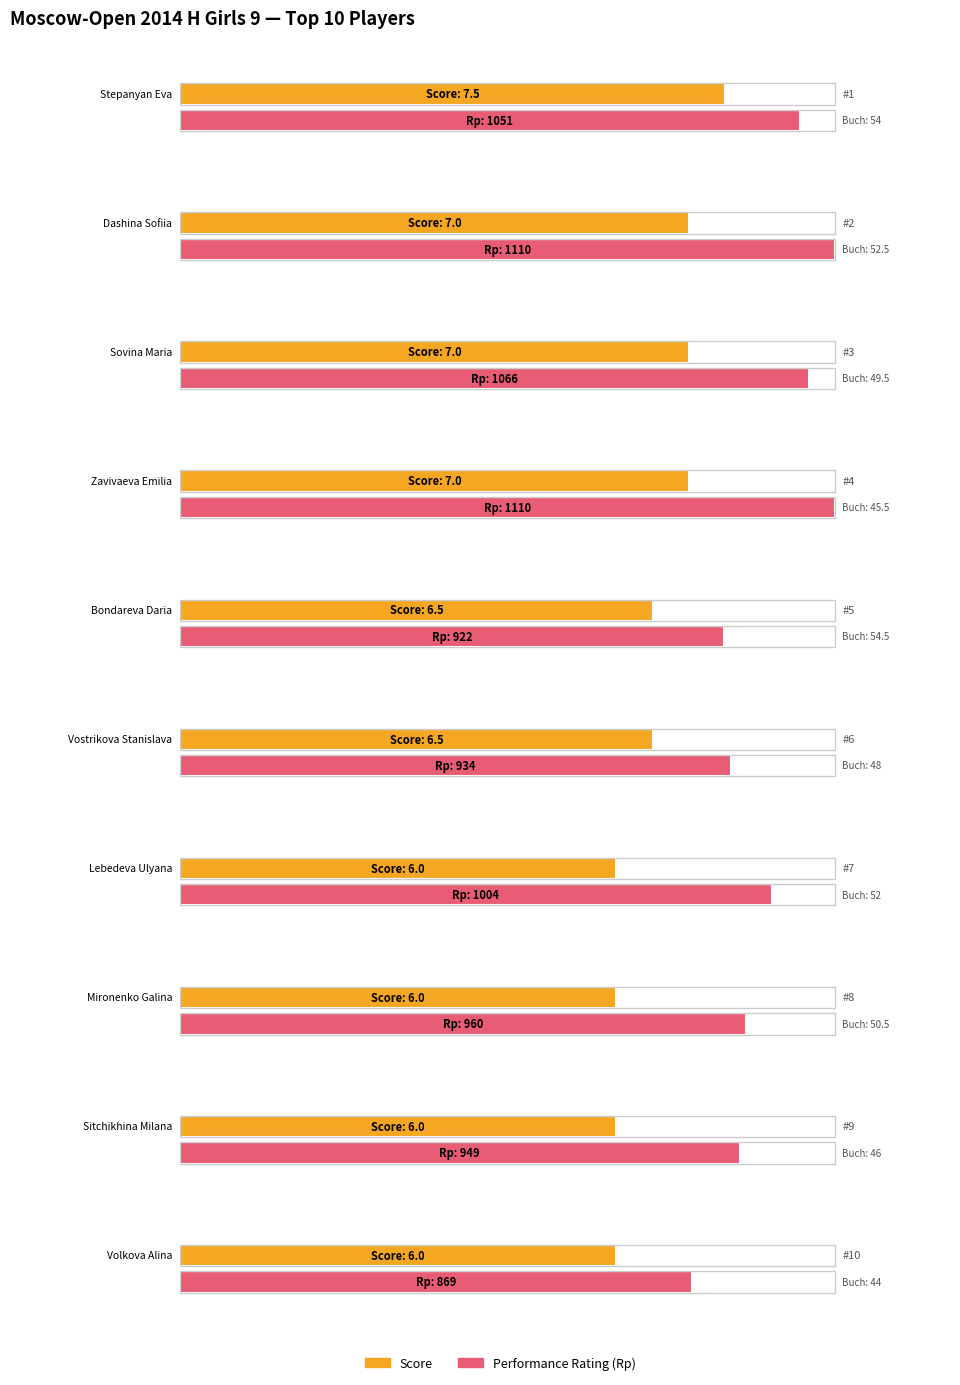

At which category does the chart reach its peak across all series?

Dashina Sofiia